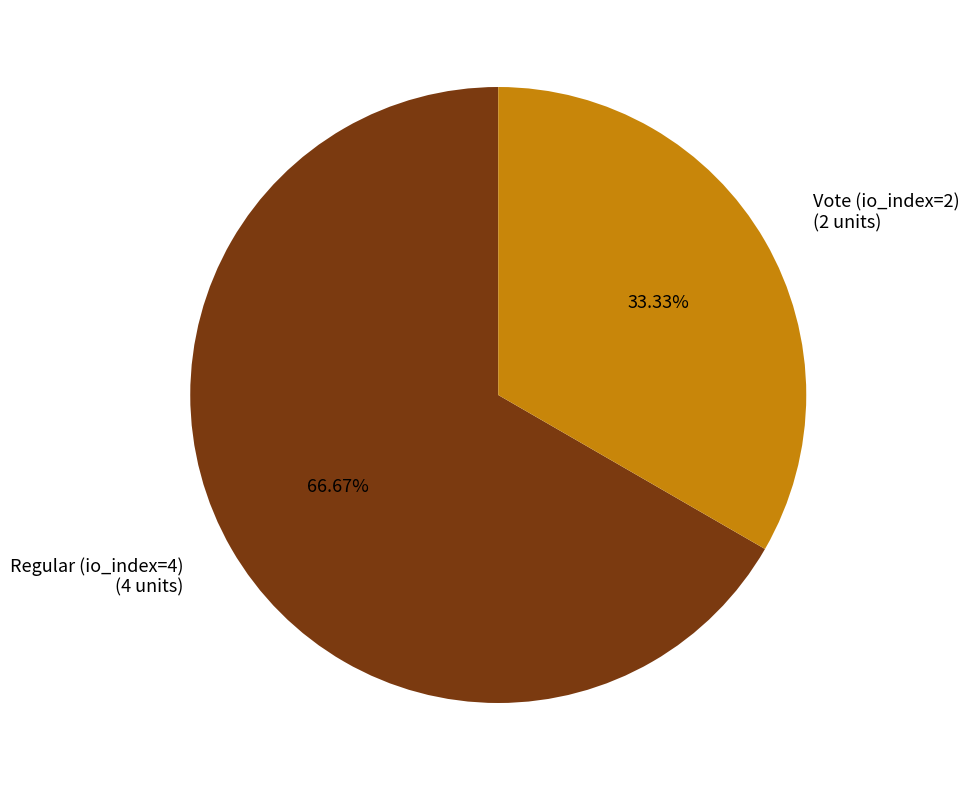

Is it true that Vote (io_index=2) is 33% of the pie?

True